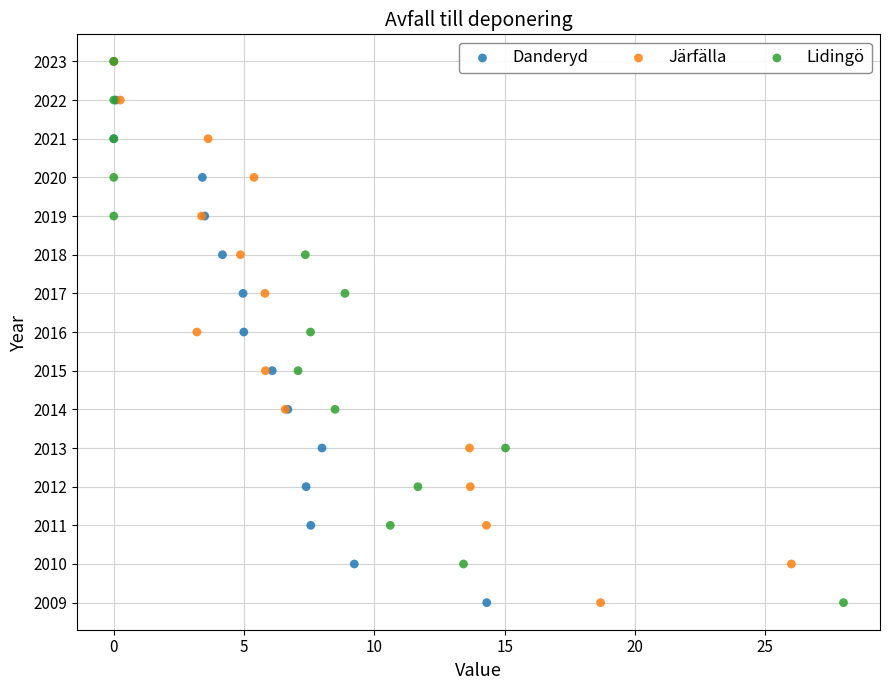

What are all the series names shown in the legend?

Danderyd, Järfälla, Lidingö